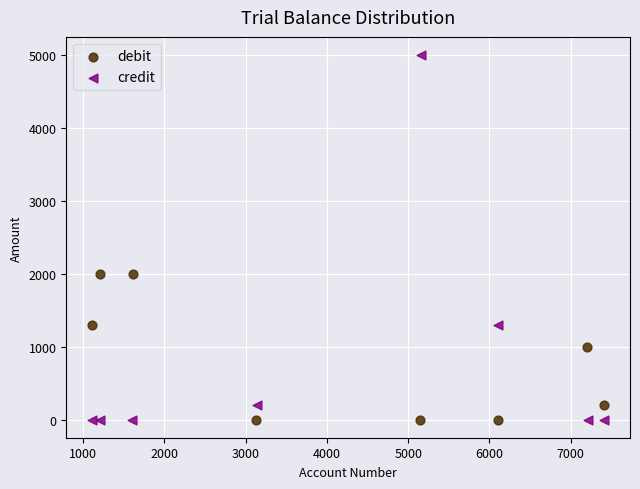

Which series has the largest Y range (max minus min)?

credit